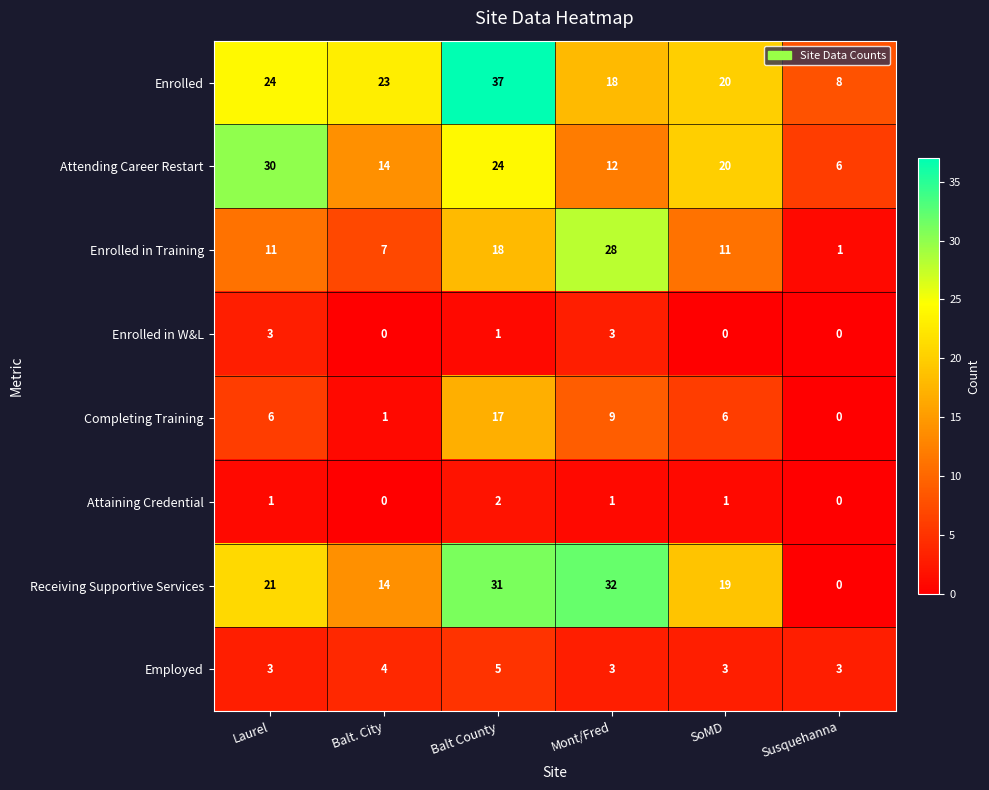

At which label is Enrolled closest to 22?

Balt. City